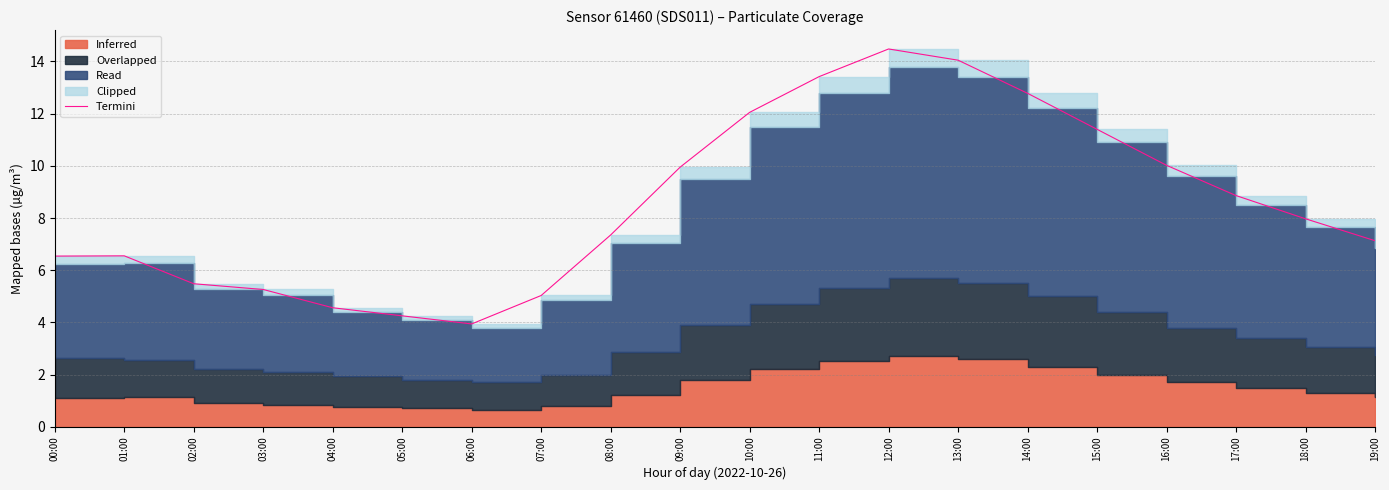

List the labels in order of value, smallest first.

06:00, 05:00, 04:00, 07:00, 03:00, 02:00, 00:00, 01:00, 19:00, 08:00, 18:00, 17:00, 09:00, 16:00, 15:00, 10:00, 14:00, 11:00, 13:00, 12:00